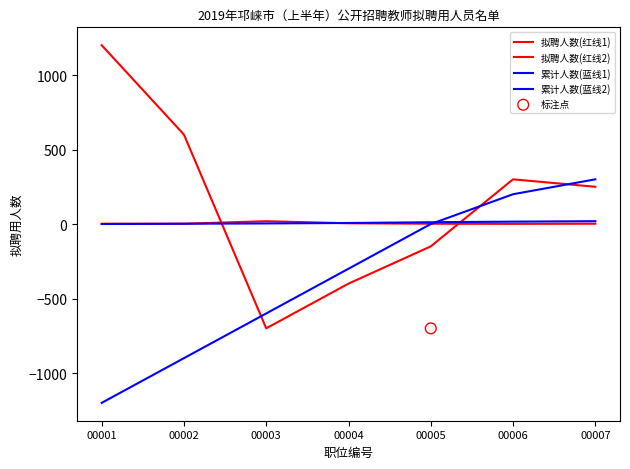

Which series has the largest Y range (max minus min)?

拟聘人数(红线2)